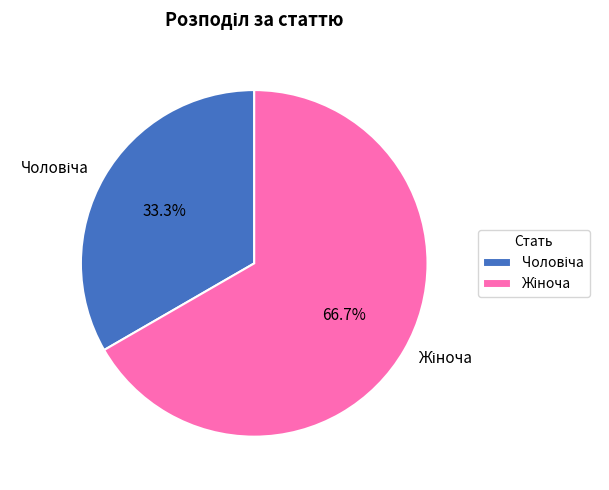

Is there any slice that represents more than half of the pie?

Yes